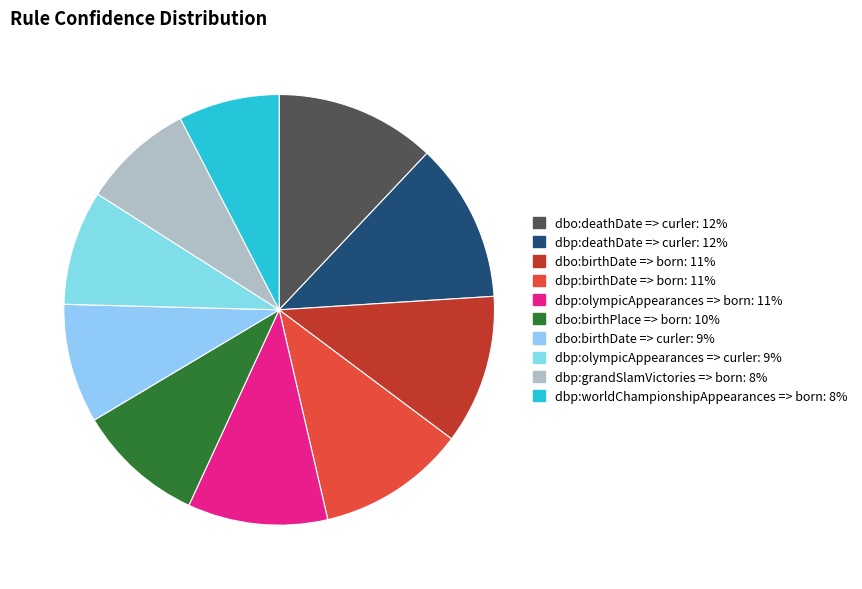

How many slices are in this pie chart?

10